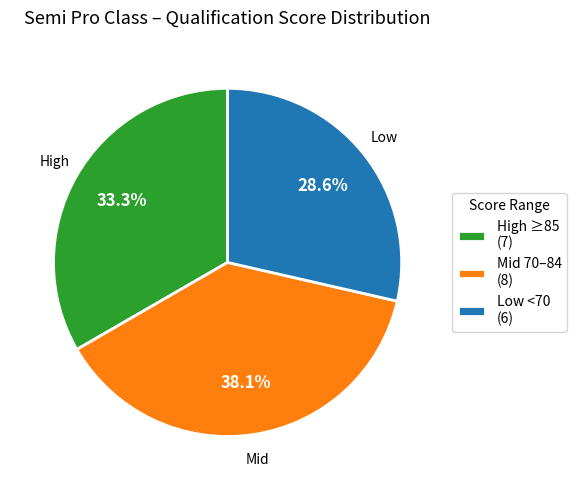

Rank the categories by value from highest to lowest.

Mid 70–84 (8), High ≥85 (7), Low <70 (6)